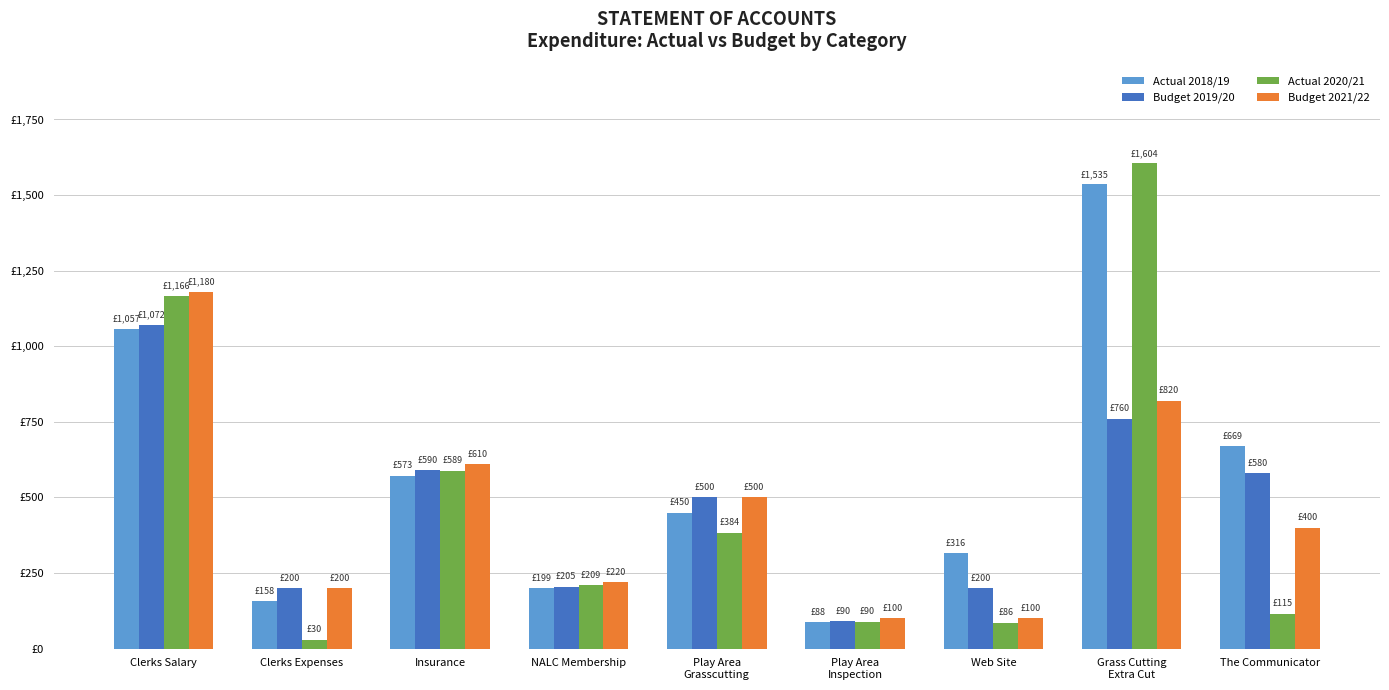

What are all the series names shown in the legend?

Actual 2018/19, Budget 2019/20, Actual 2020/21, Budget 2021/22